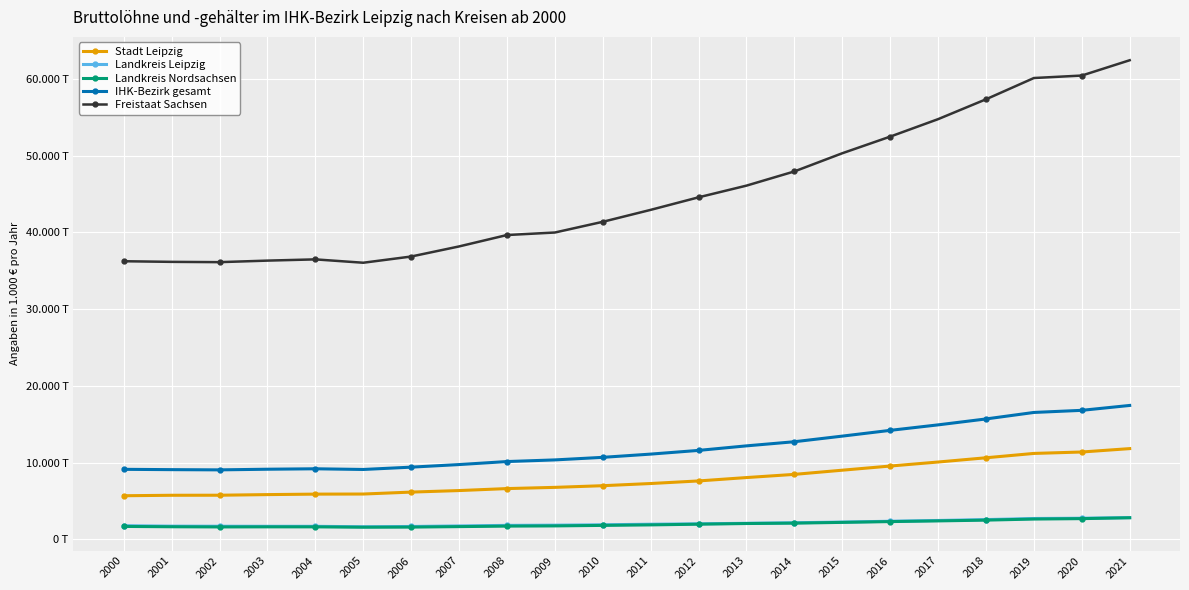

Which series has the largest total across all categories?

Freistaat Sachsen